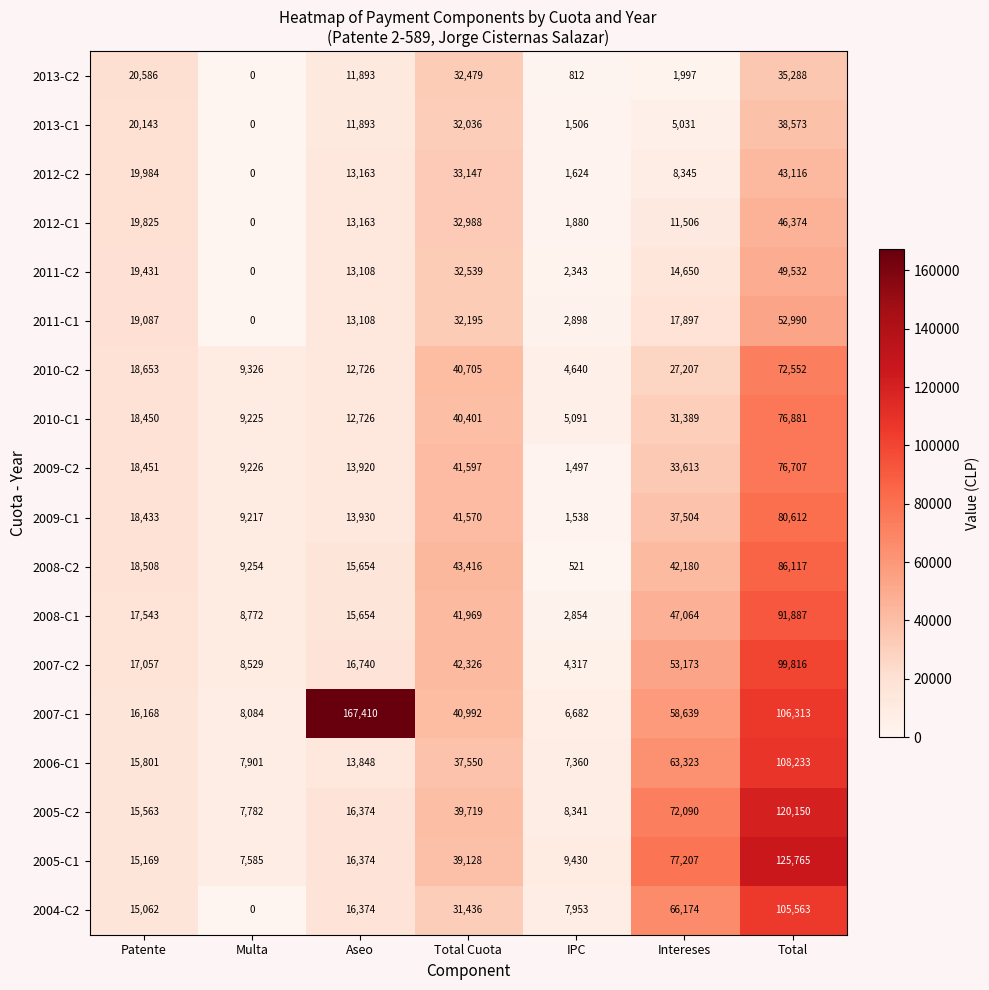

Where is 2008-C1 nearest to the value 47370?

Intereses